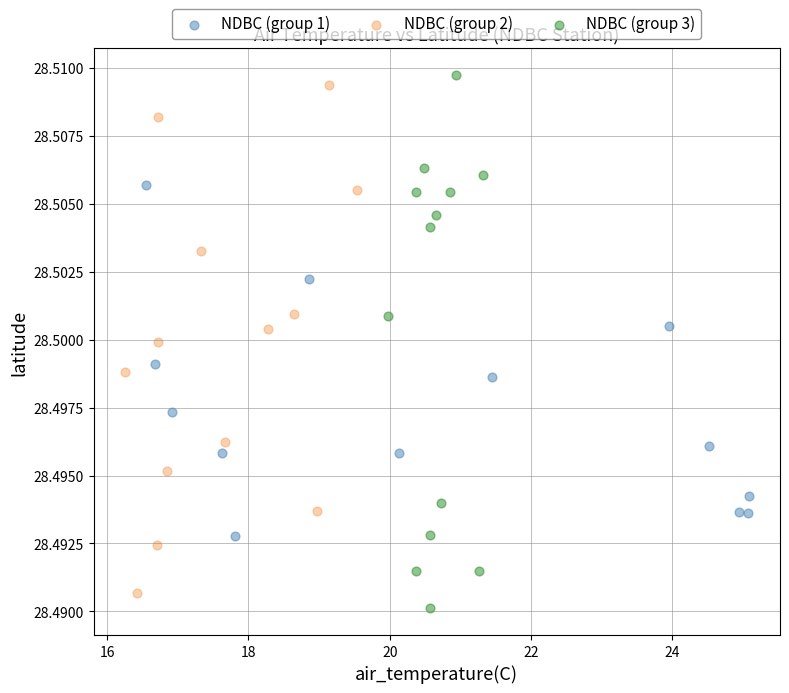

Which series reaches the maximum Y coordinate?

NDBC (group 3)